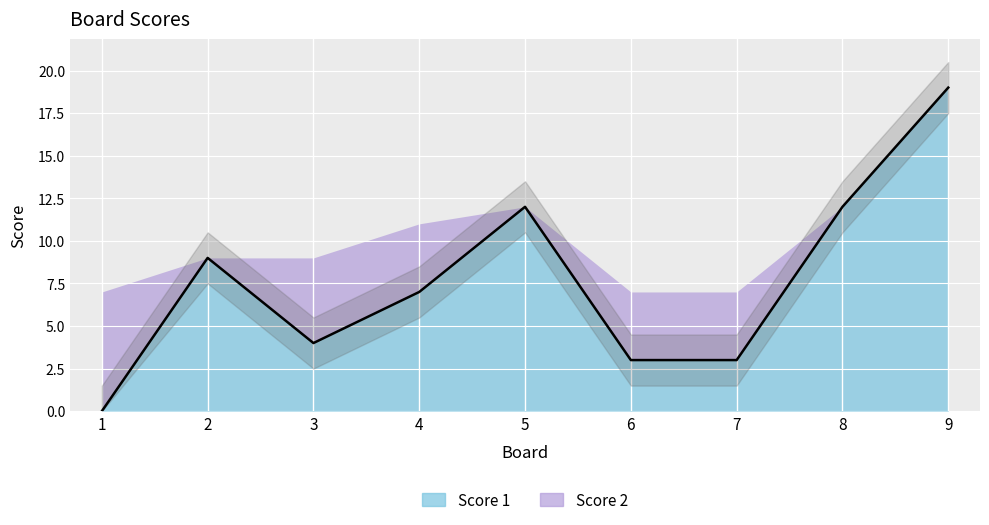

At which label is the value closest to 9?

2